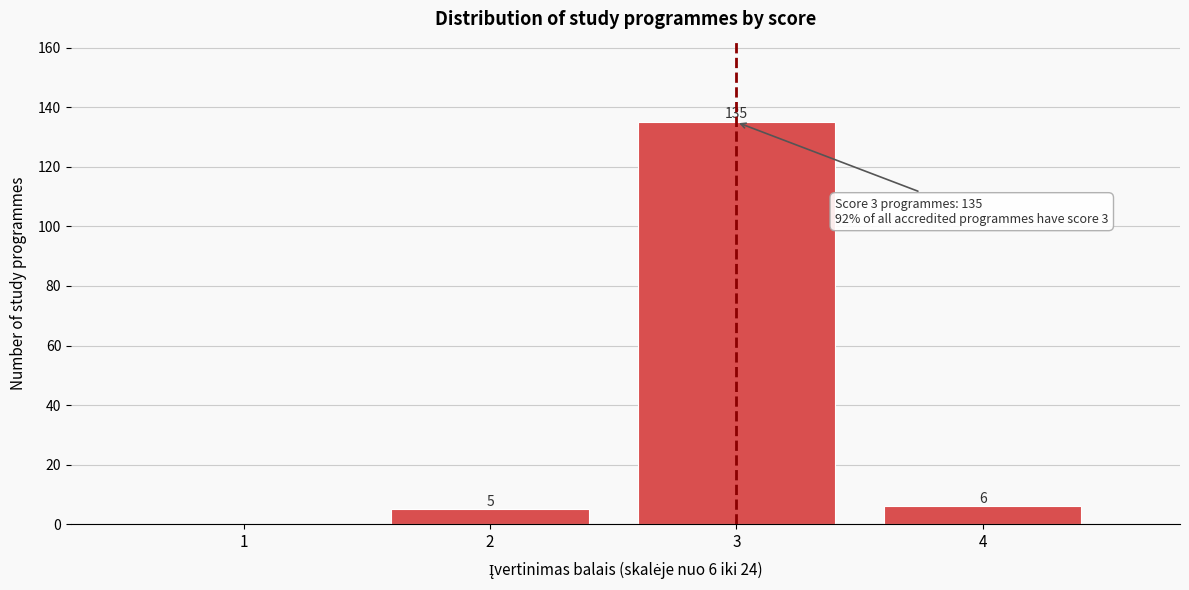

Which range on the x-axis has the tallest bar?

2.5 to 3.5